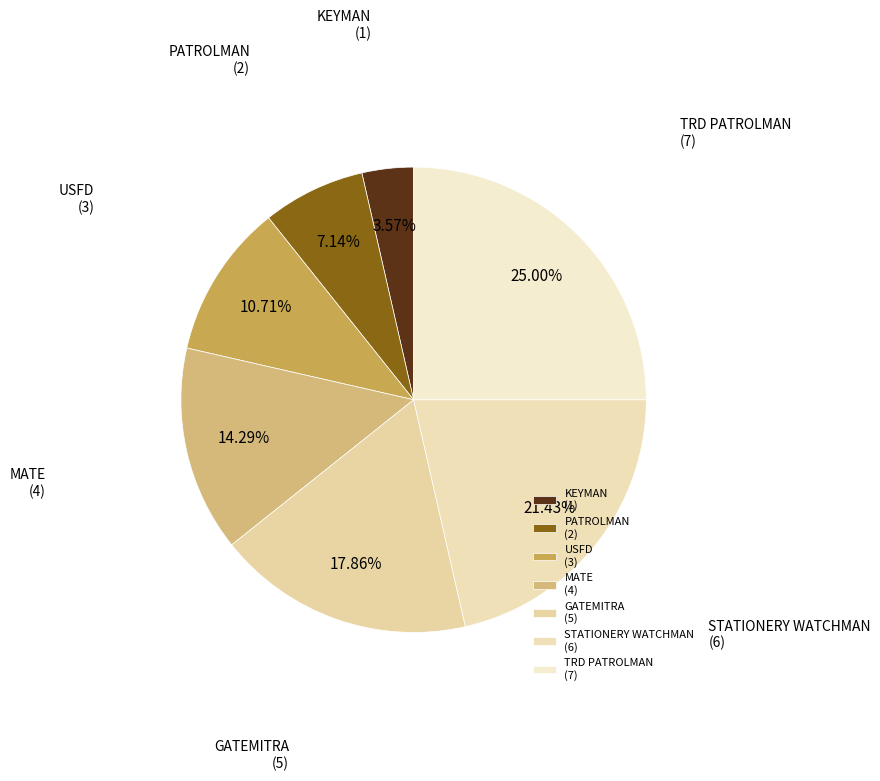

What is the largest slice in the pie chart?

TRD PATROLMAN